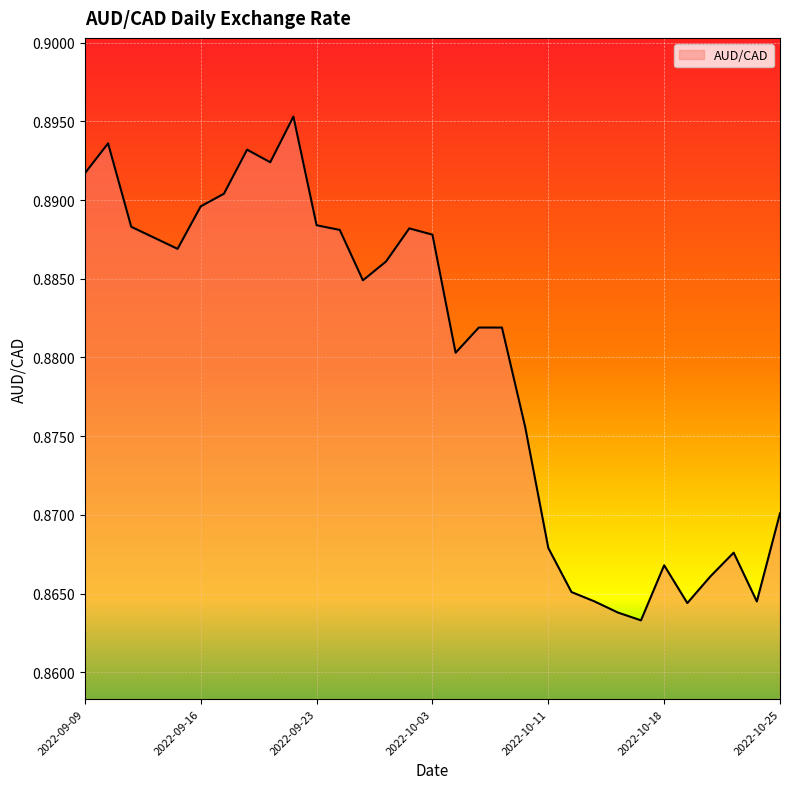

Count the values in the range 0 to 1.

31